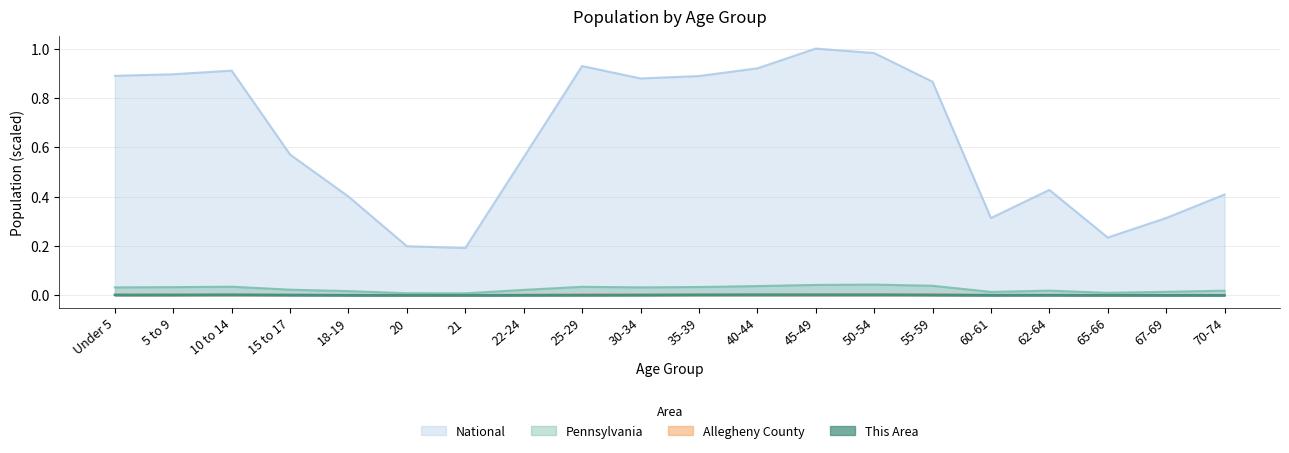

Count the Allegheny County values in the range 0 to 1.

20